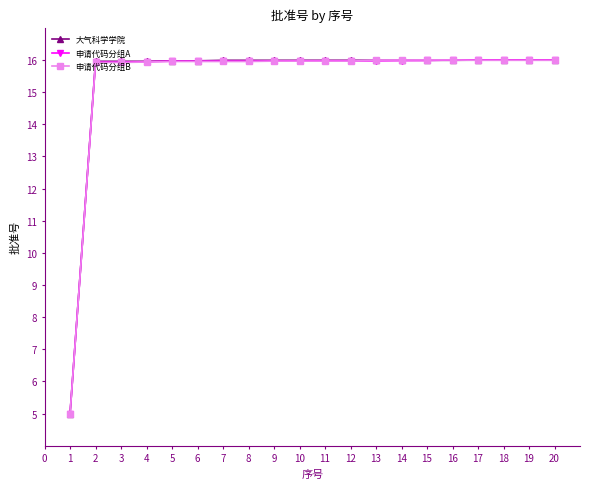

What is the total value across all series at 14?

48.0